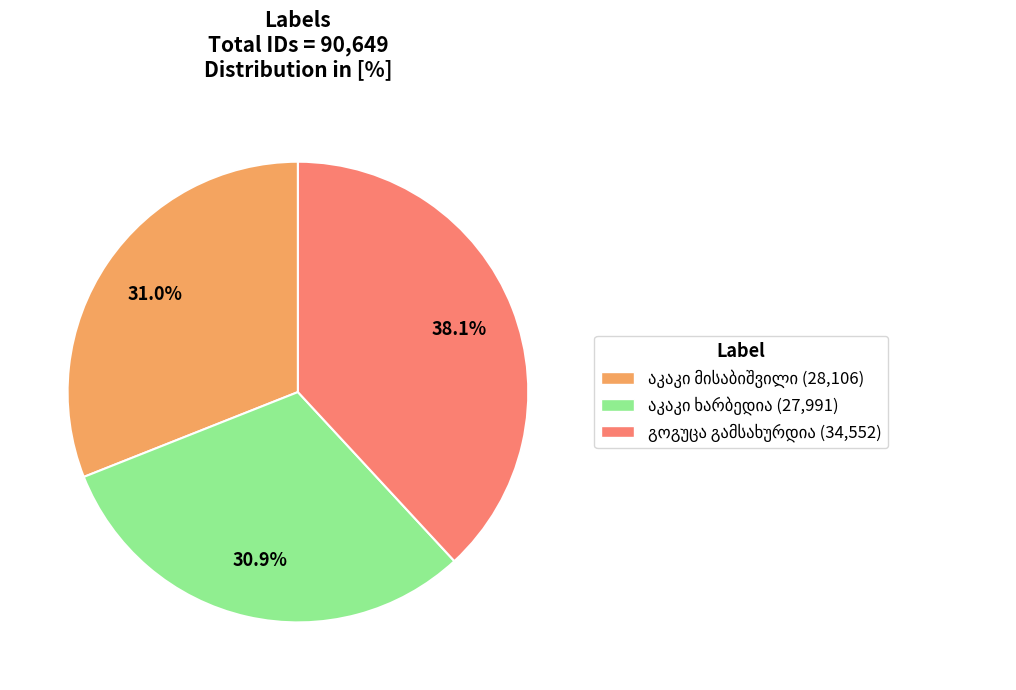

Does any single category account for the majority?

No